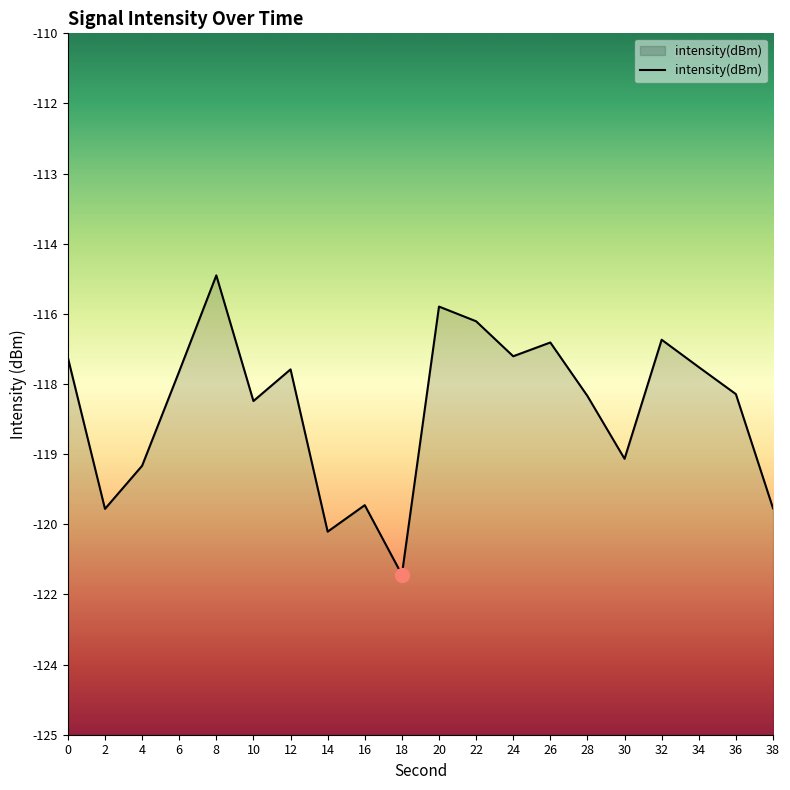

What is the sum of the values at 32 and 6?

-233.8